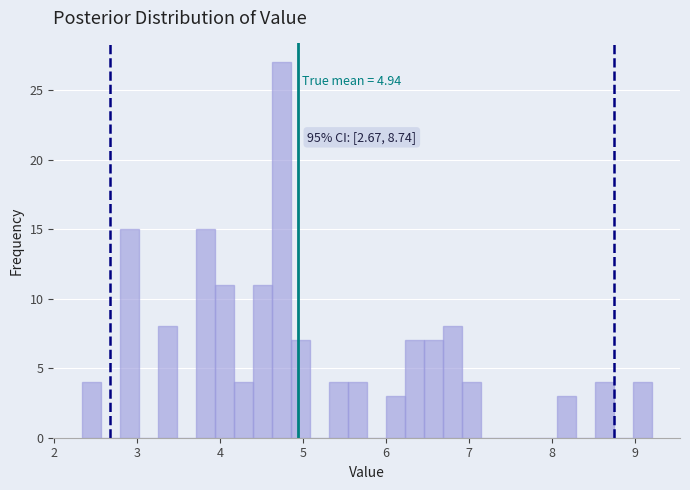

Read against the x-axis, roughly where is the centre of the tallest bar?

4.7